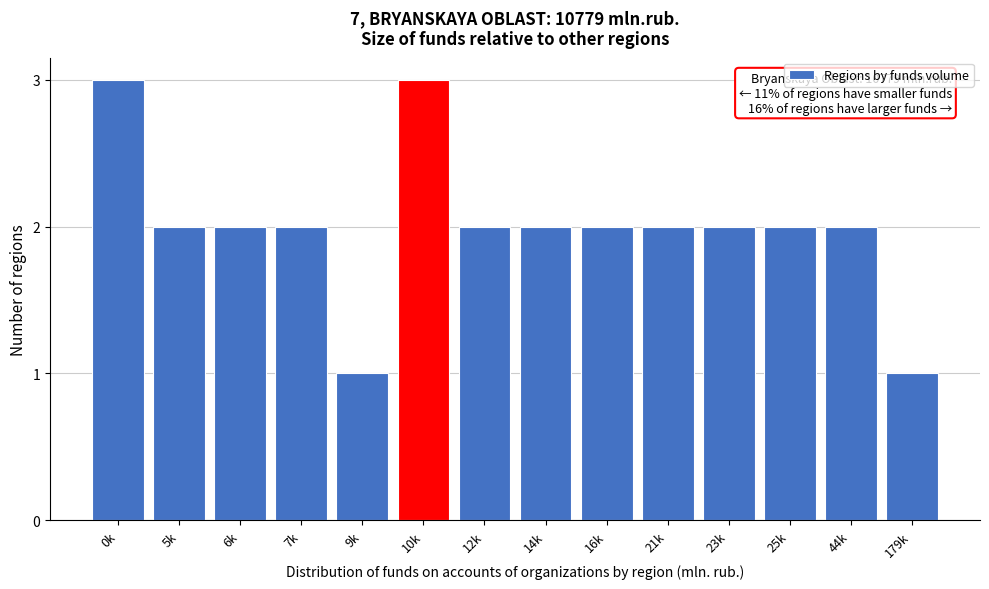

Reading left to right, list all the values displayed in this chart.

0k=3	5k=2	6k=2	7k=2	9k=1	10k=3	12k=2	14k=2	16k=2	21k=2	23k=2	25k=2	44k=2	179k=1